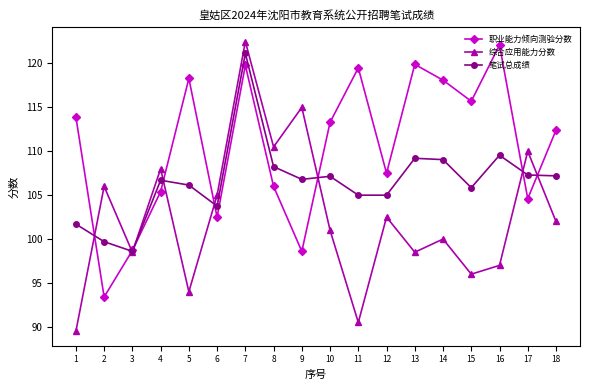

At which category does 综合应用能力分数 reach its first local valley?

3